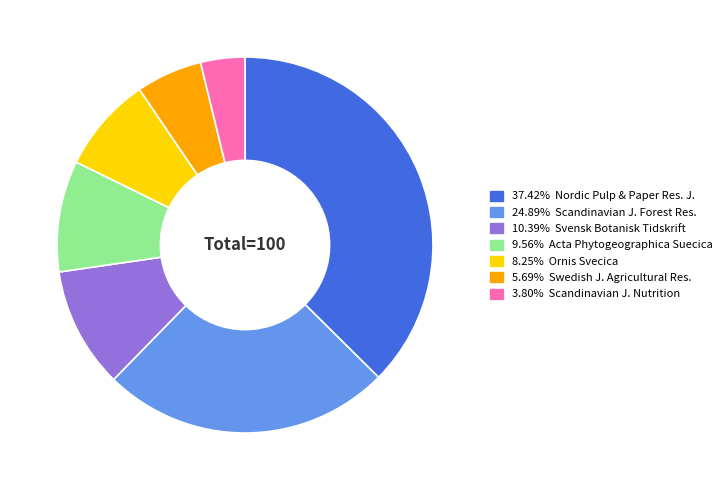

Count the number of slices in the pie.

7